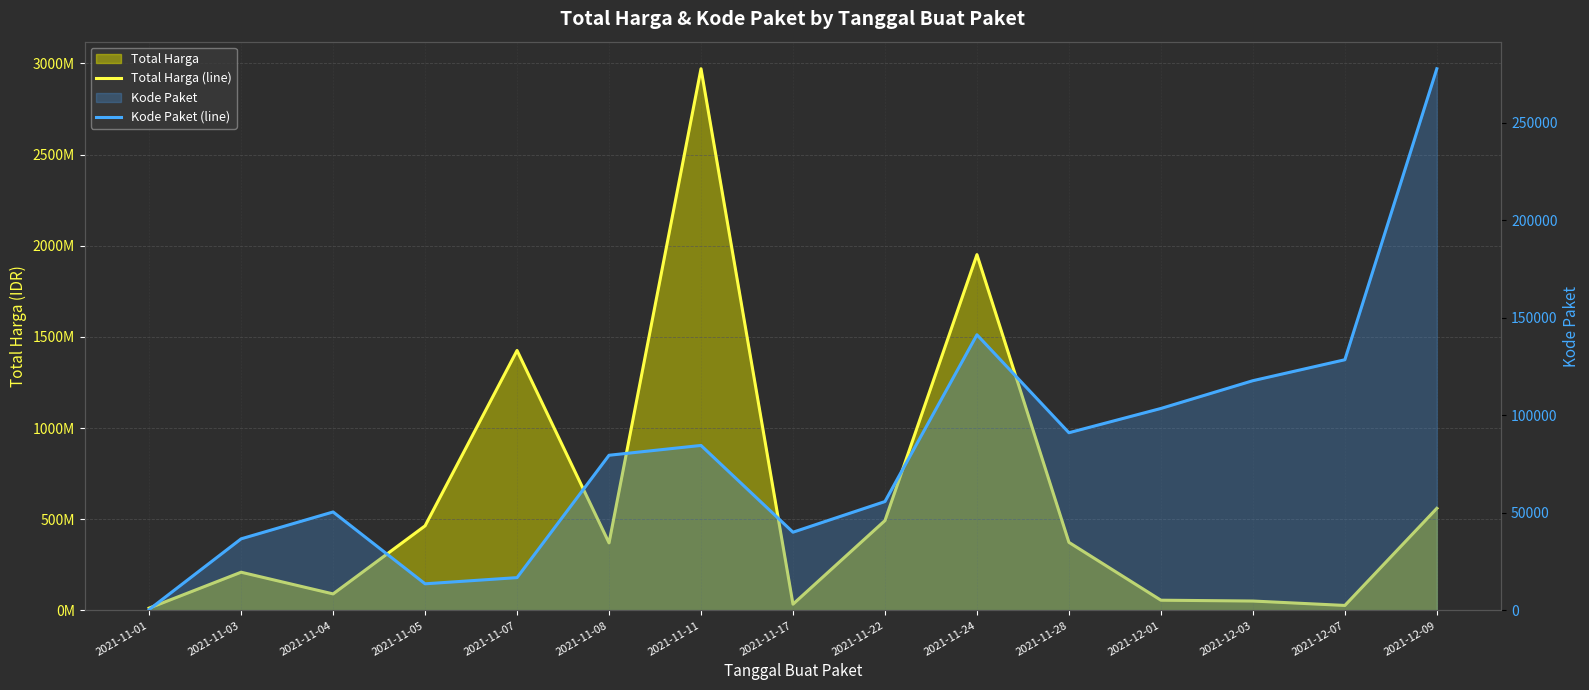

How many data points in Kode Paket (line) are above 79554?

7